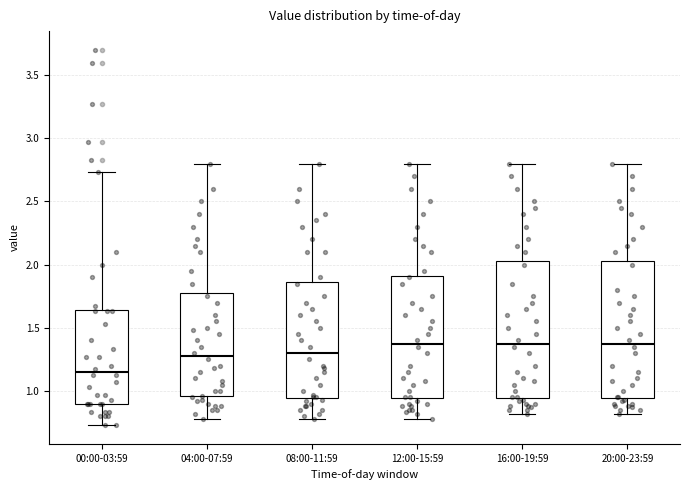

Where does the median line of the box for 12:00-15:59 sit on the y-axis? The values are not printed on the chart, so give them approximately, as read against the axis.

1.40